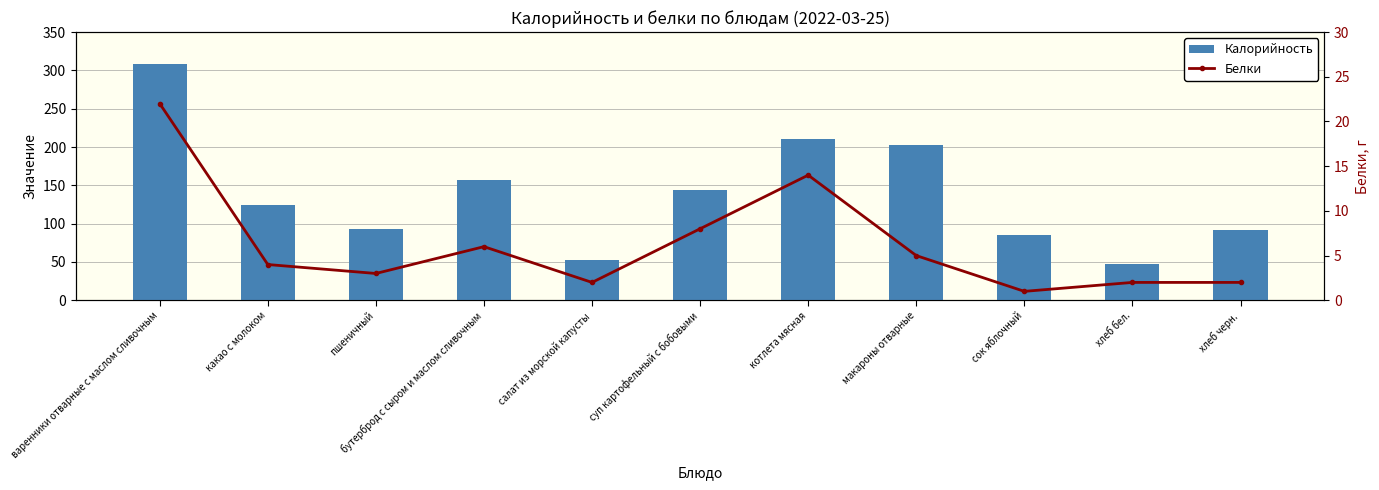

How many series are shown in this chart?

2